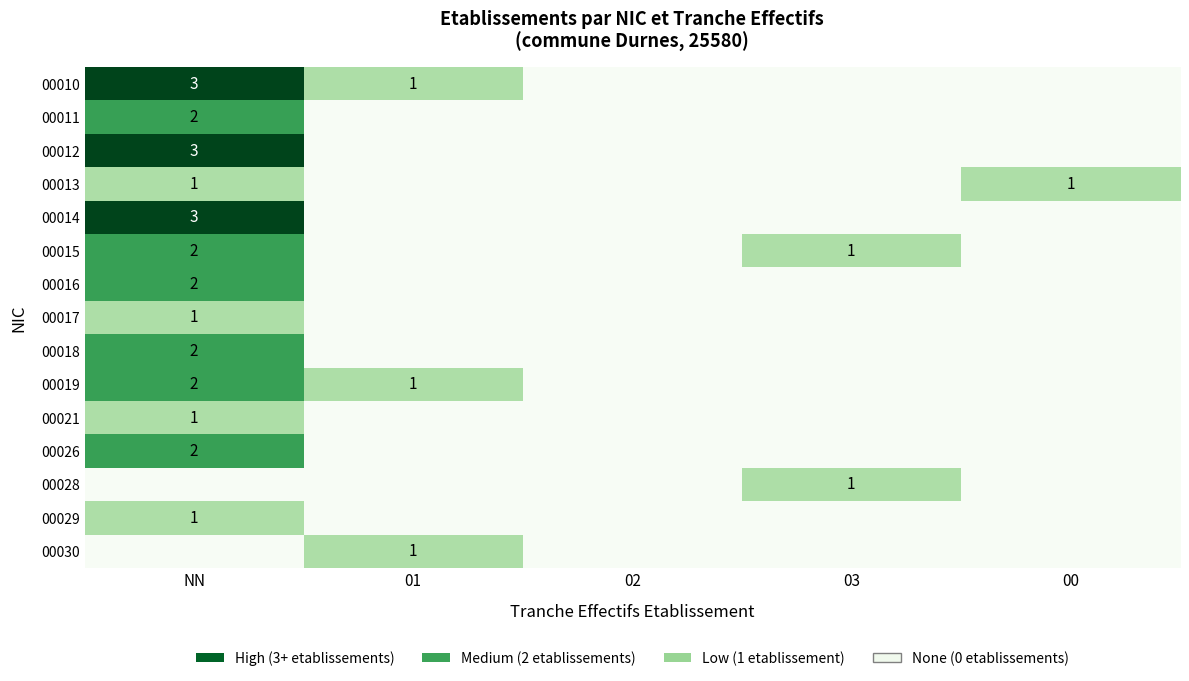

The 00010 series shows 5 at NN. True or false?

False